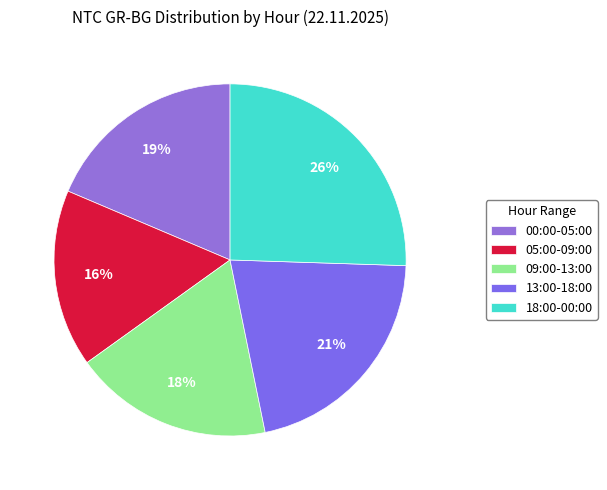

How many slices are in this pie chart?

5